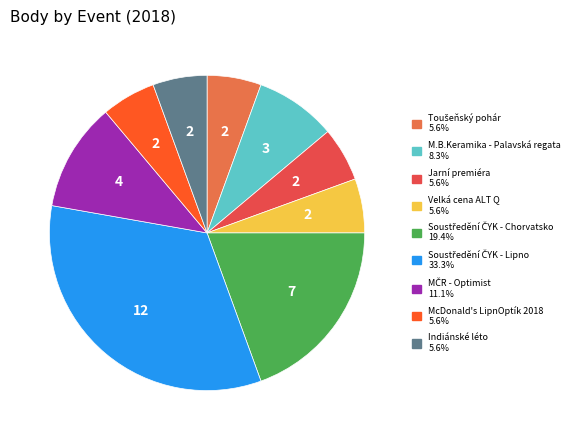

What is the ratio of the value at Indiánské léto to the value at McDonald's LipnOptík 2018?

1.0